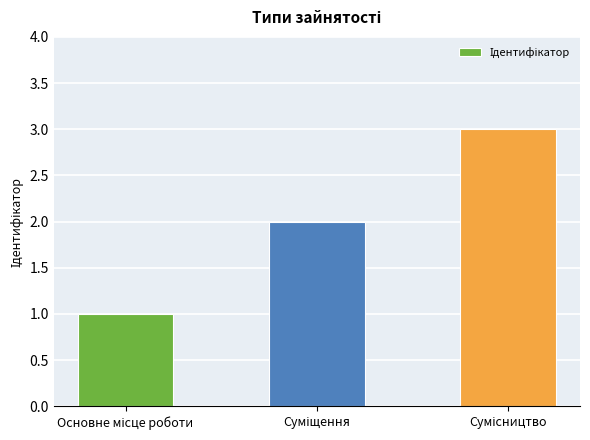

What is the sum of all values?

6